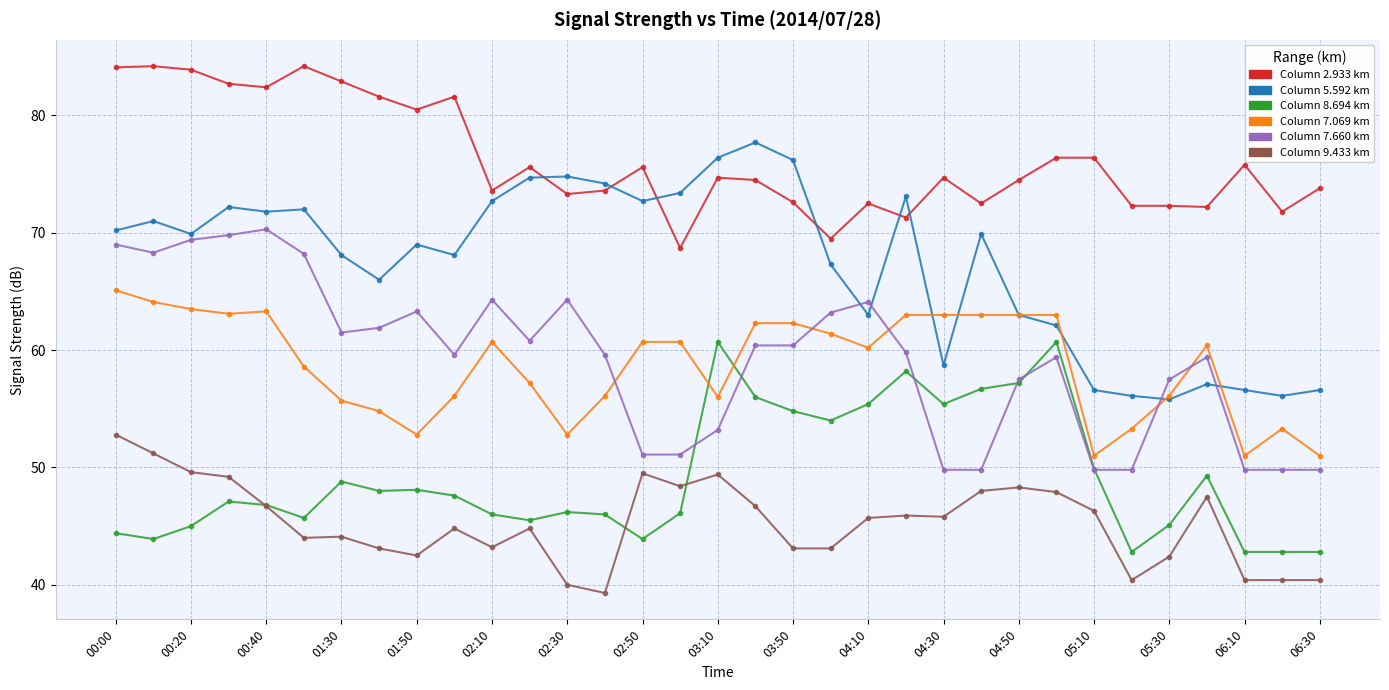

What is the maximum value shown in the chart?

84.2